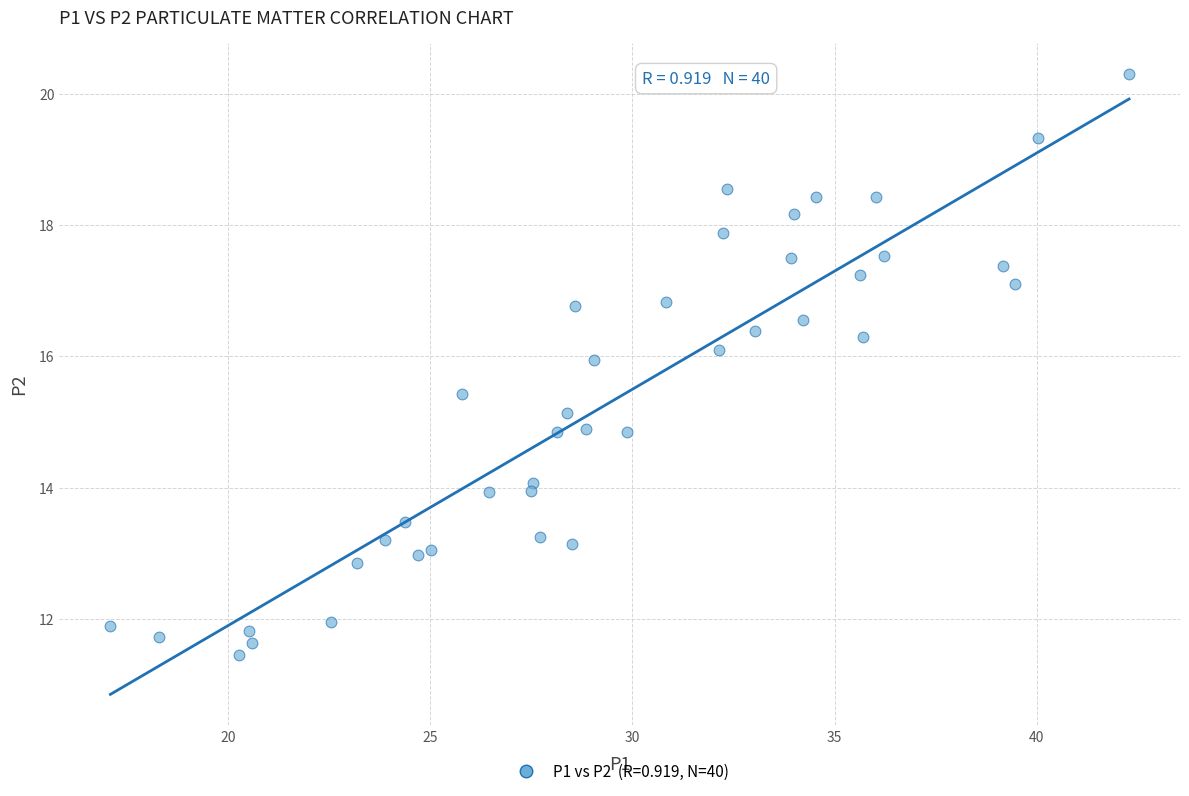

What is the range of X values (max minus min)?

25.2